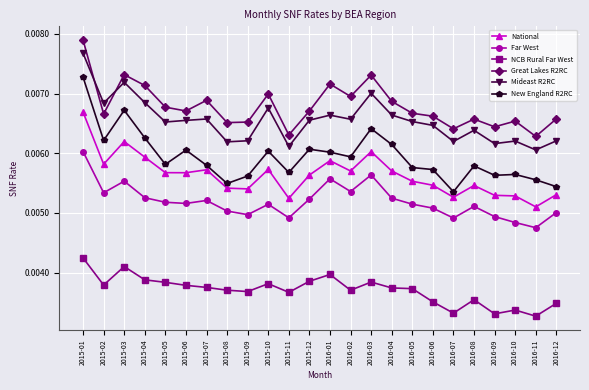

Count the number of categories in the chart.

24